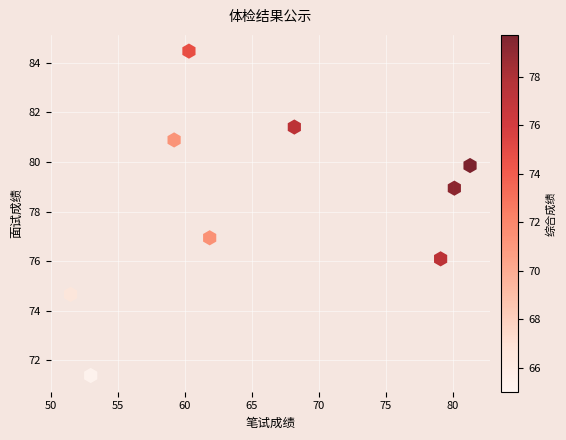

What is the average Y value?

78.3